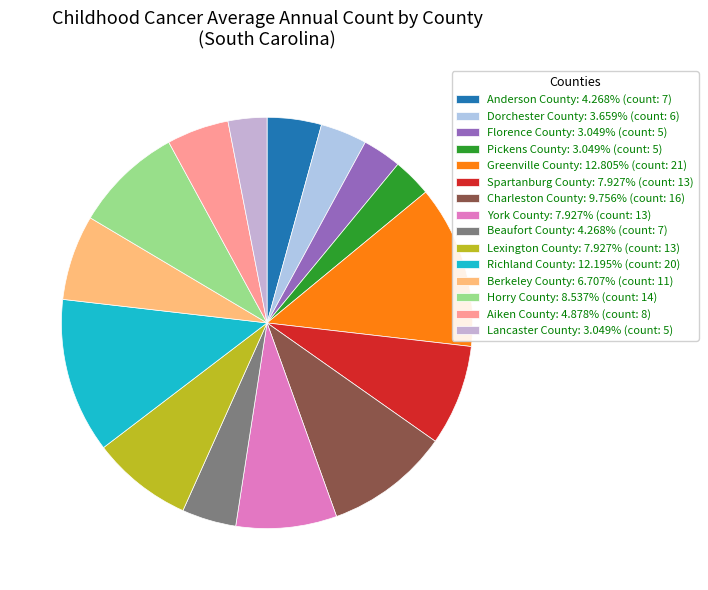

Count the number of slices in the pie.

15